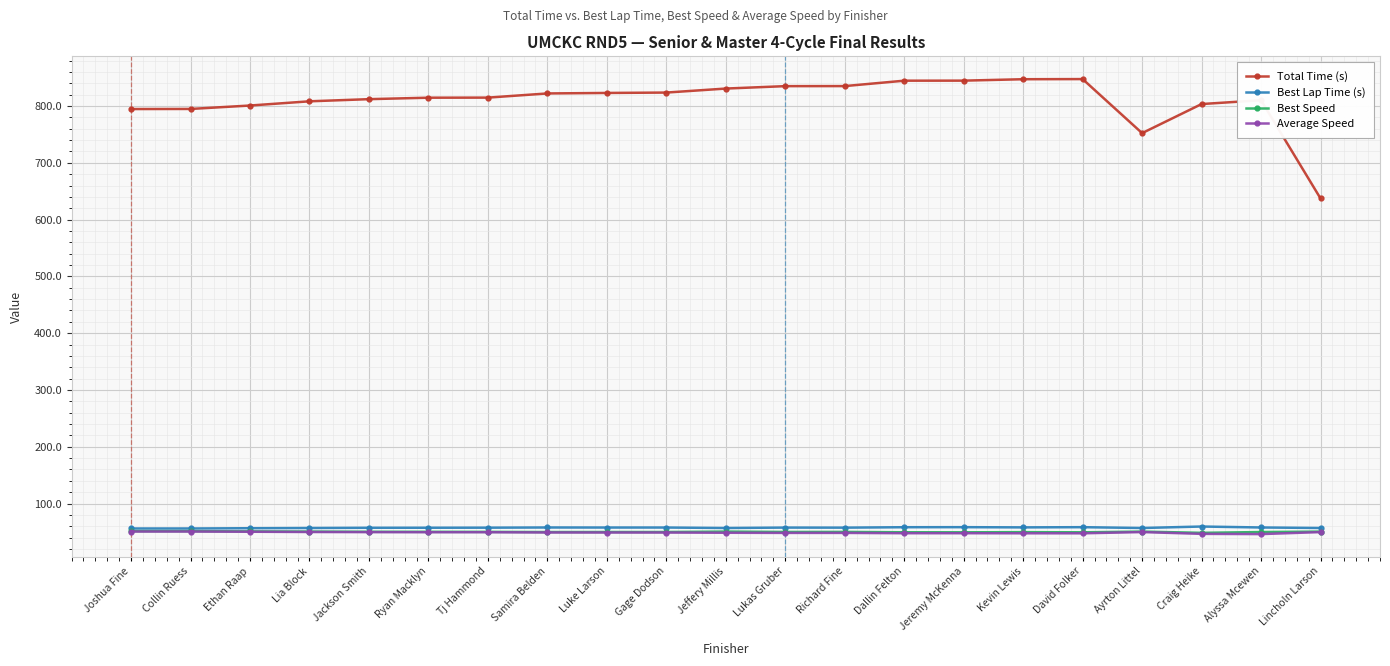

What is the total value across all series at Kevin Lewis?

1002.5